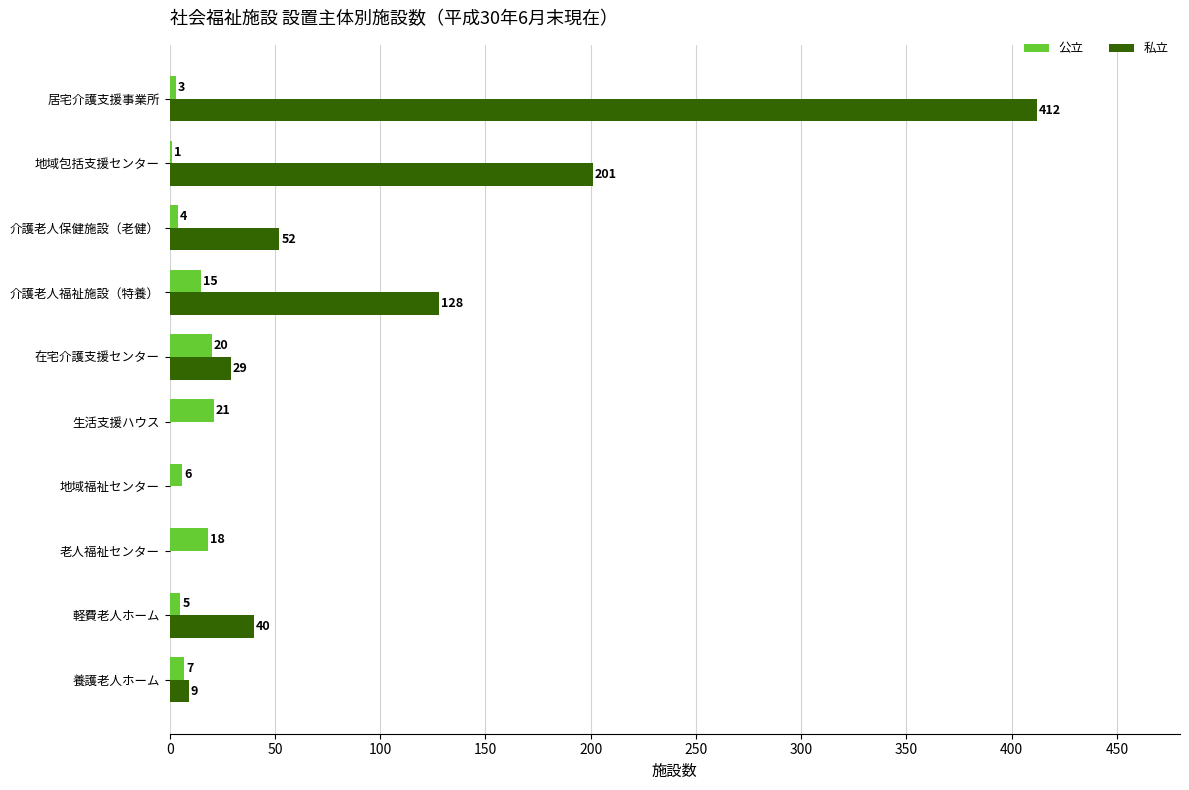

The 公立 series shows 18 at 老人福祉センター. True or false?

True